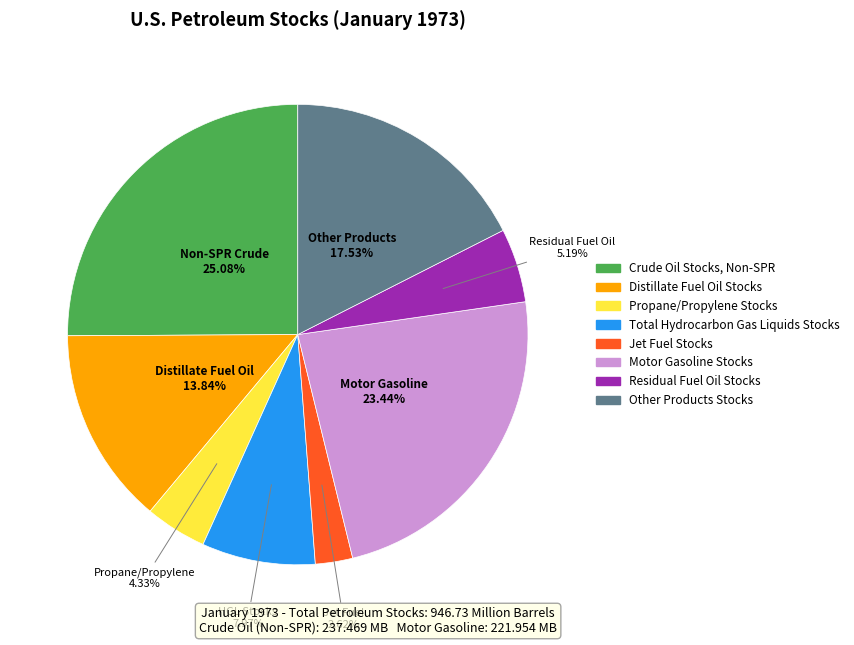

Is it true that Residual Fuel Oil Stocks is 14% of the pie?

False